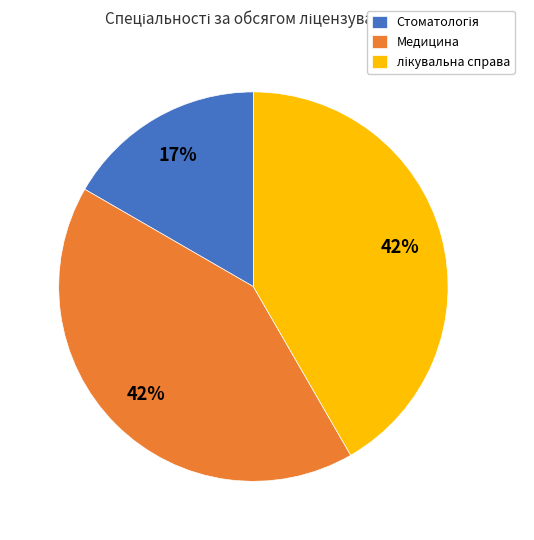

To the nearest percent, what percentage of the pie is Медицина?

42%